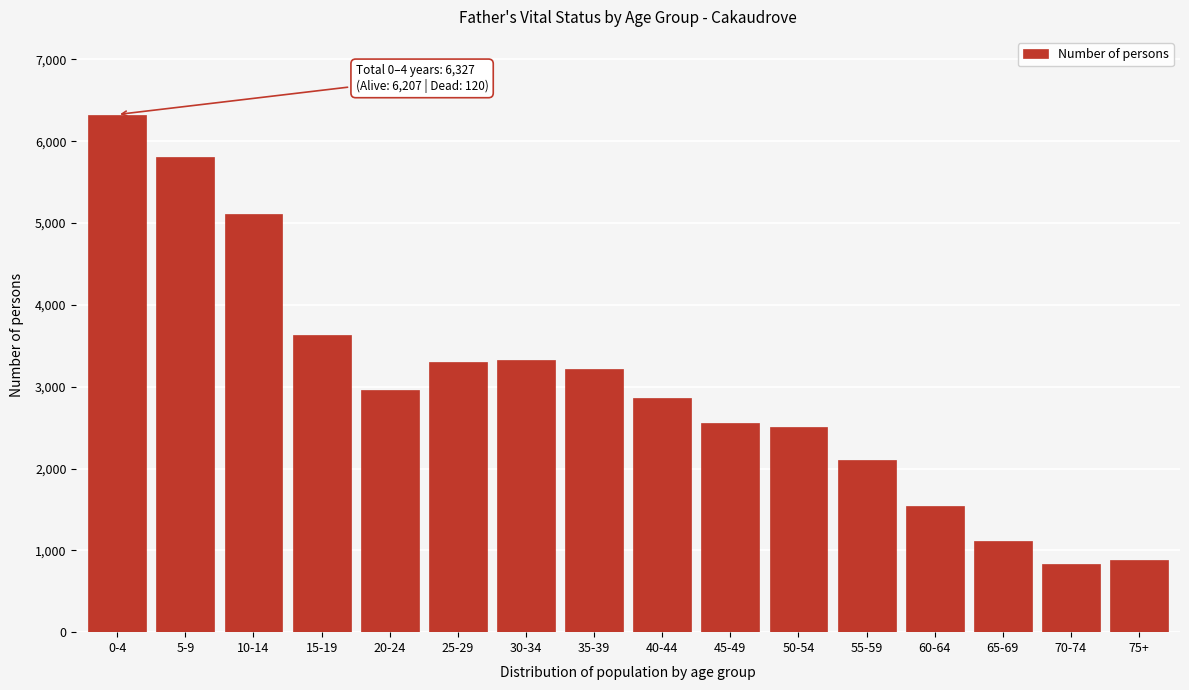

What is the label of the 13th bar from the left?

60-64